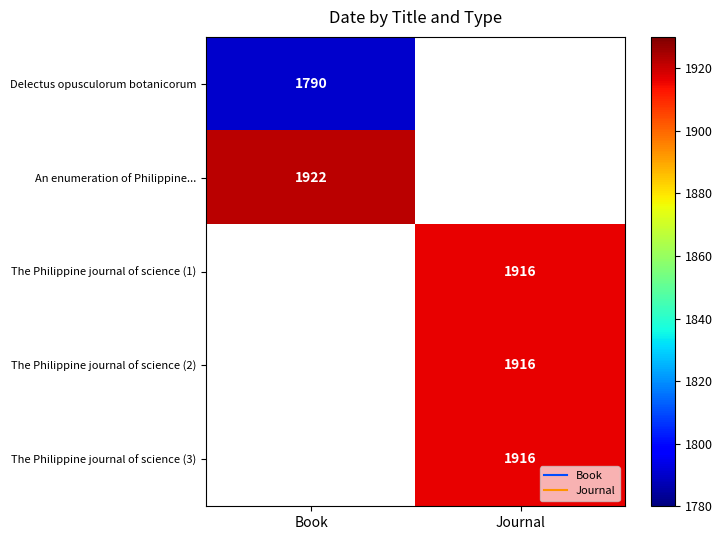

What is the maximum value shown in the chart?

1922.0